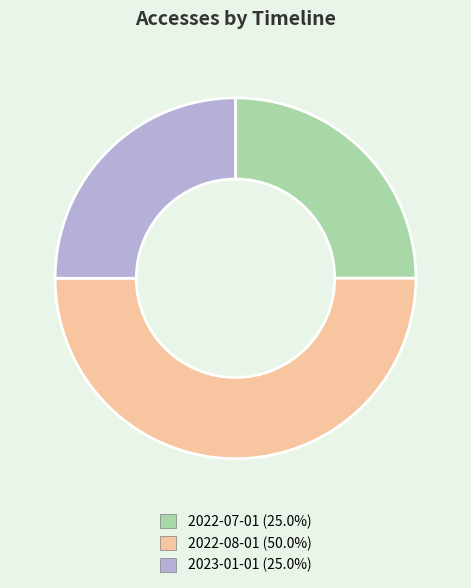

True or false: 2023-01-01 accounts for 38% of the total.

False